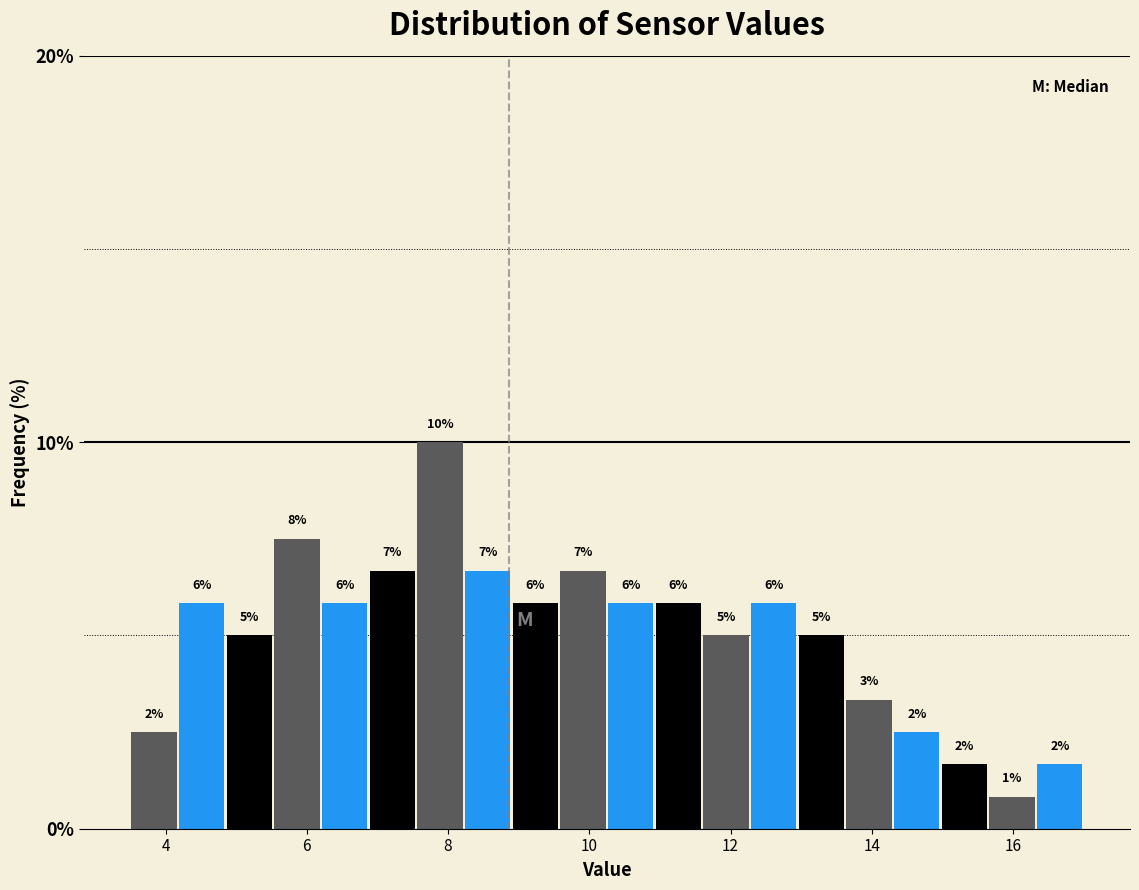

Read against the x-axis, roughly where is the centre of the tallest bar?

7.8